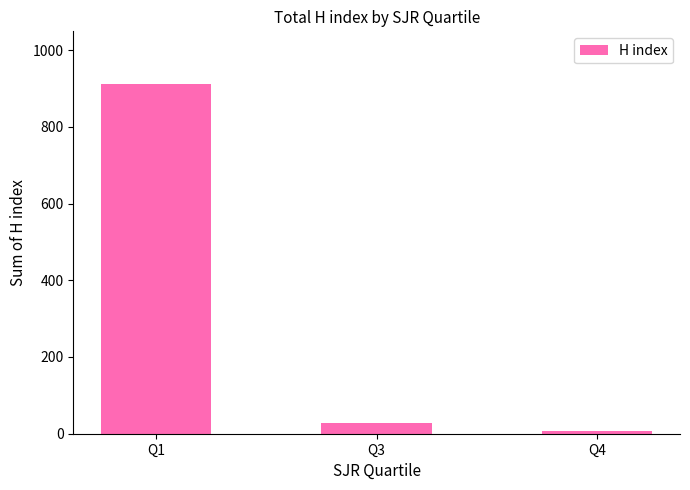

How many categories are shown in the chart?

3